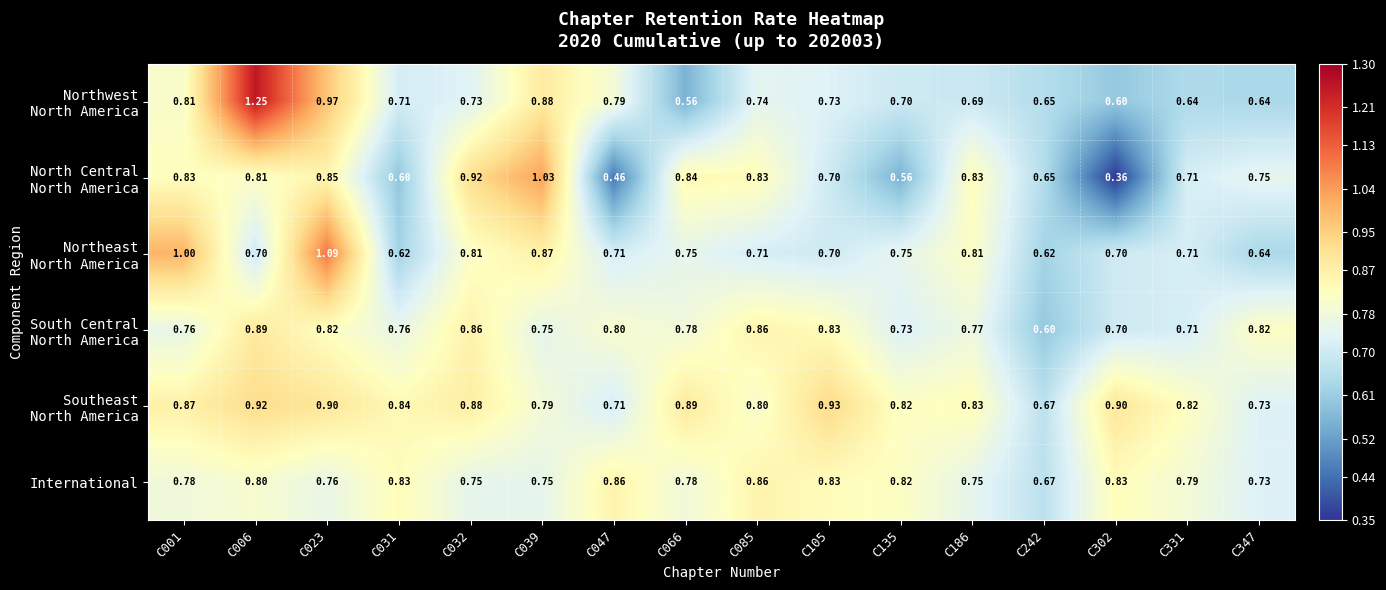

Which series has the largest total across all categories?

Southeast North America